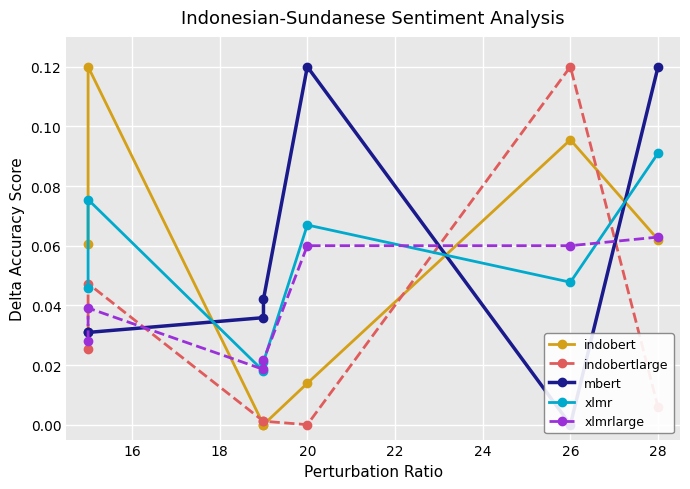

How many interior local peaks does the indobert series have?

2